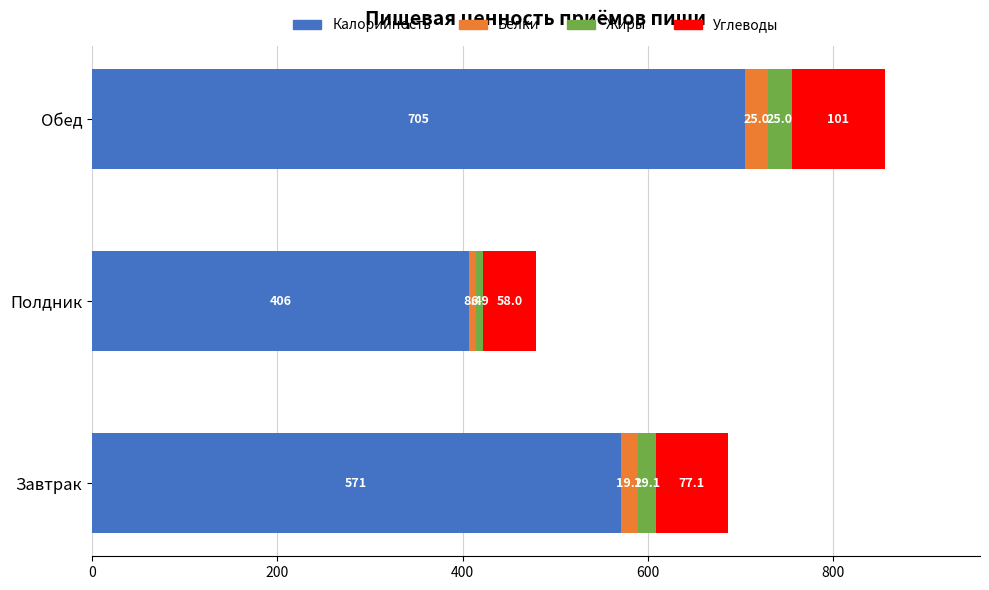

List the labels in order of Калорийность value, smallest first.

Полдник, Завтрак, Обед